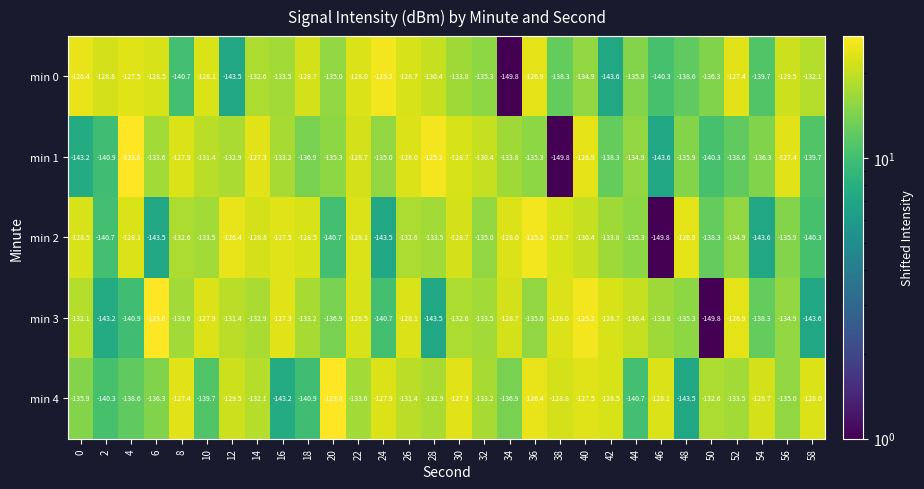

At which category is the sum across all series the highest?

40